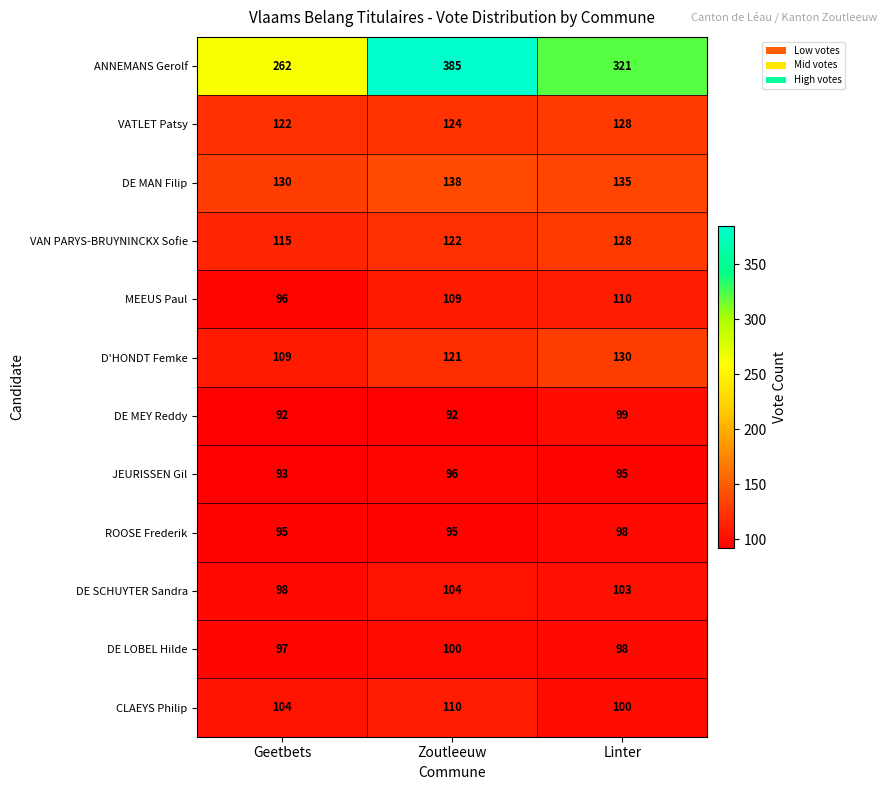

How many values in the DE MAN Filip series are below 135?

1